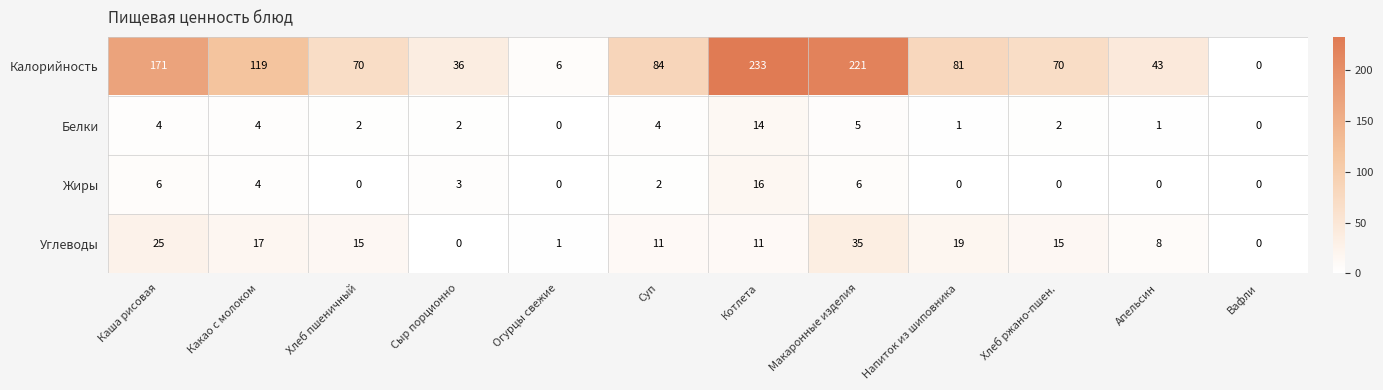

The value of Углеводы at Каша рисовая is 17. True or false?

False